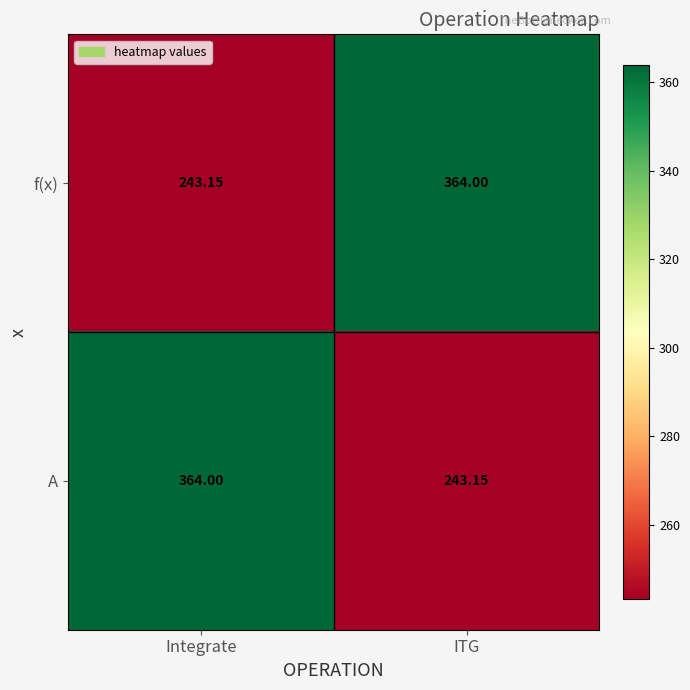

At which label does A reach its minimum?

ITG